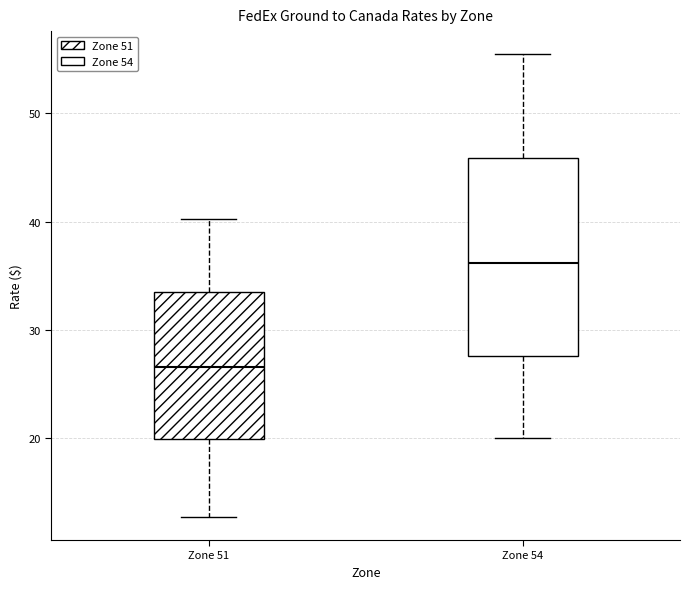

Which box's median line is the highest?

Zone 54